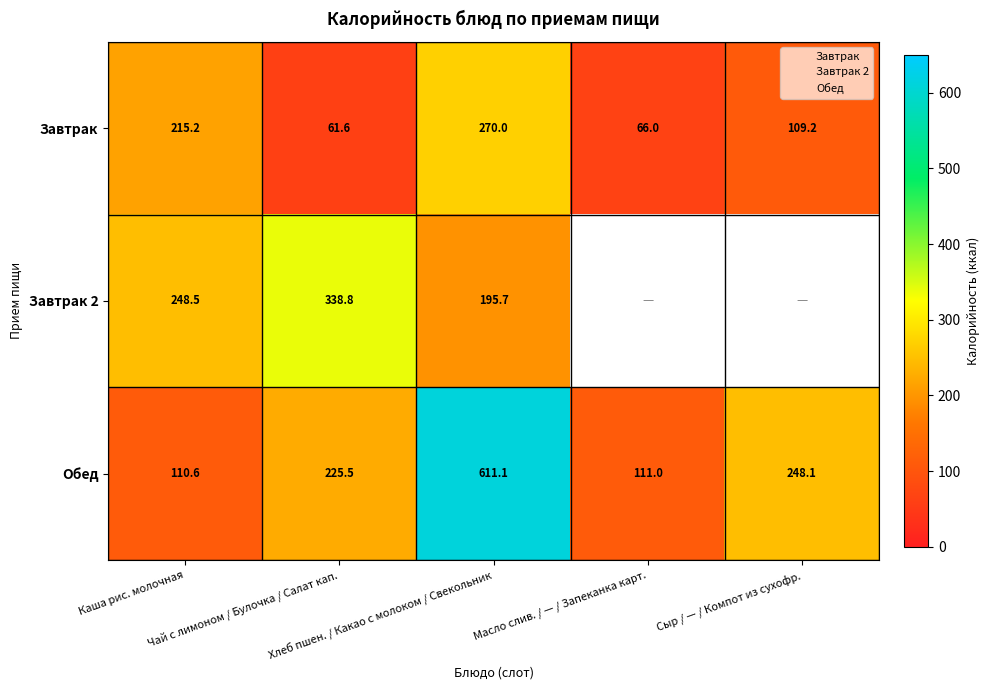

Which category has the highest value in the Завтрак series?

Хлеб пшен. / Какао с молоком / Свекольник